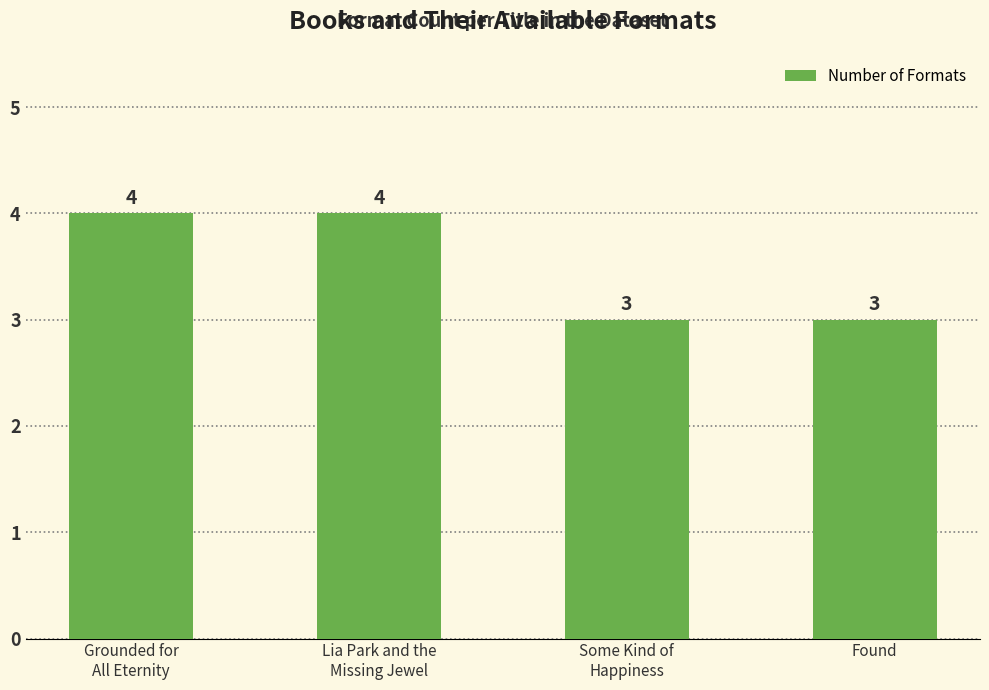

How many bars are there in total?

4